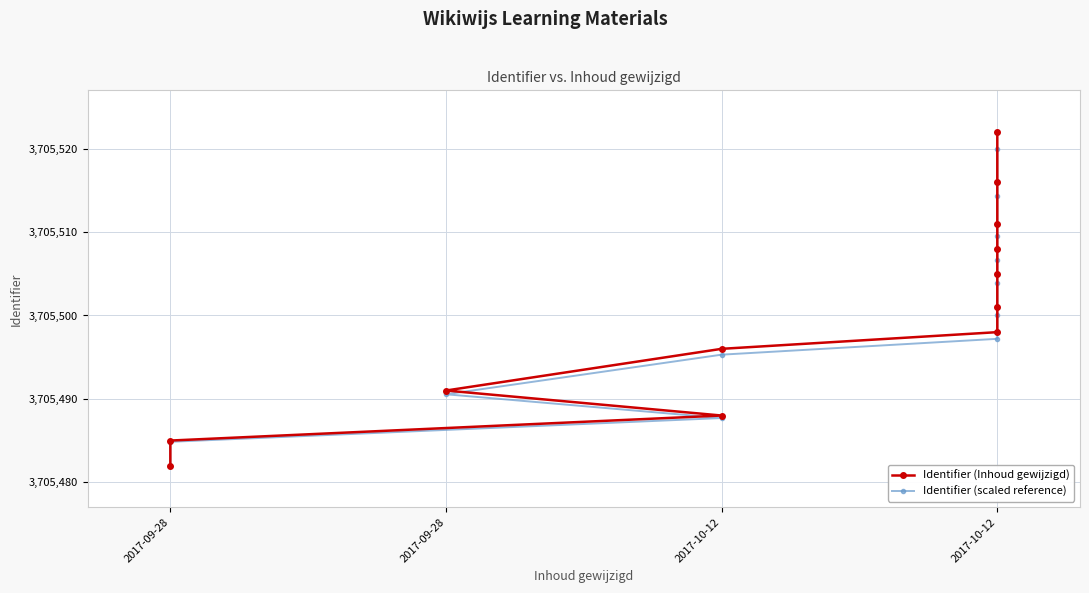

What value does the Identifier (scaled reference) series have at 2017-10-12?

3705506.7